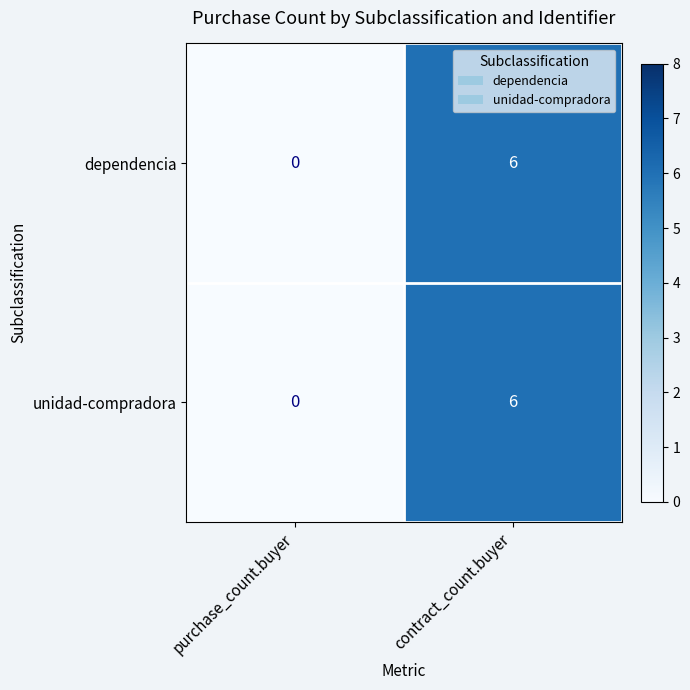

At which category is the sum across all series the highest?

contract_count.buyer